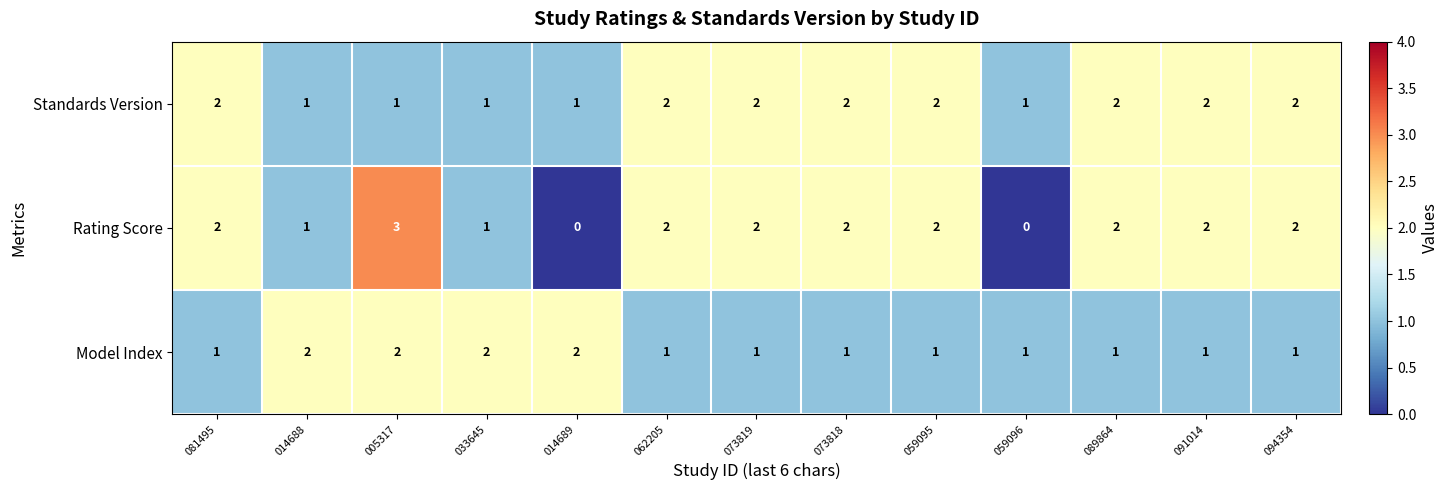

What is the greatest value displayed?

3